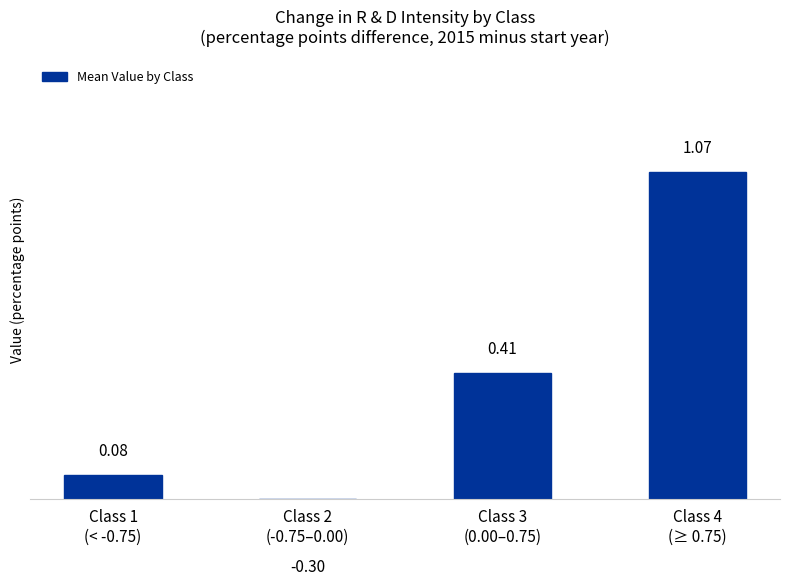

Where is the data nearest to the value 0?

Class 1
(< -0.75)